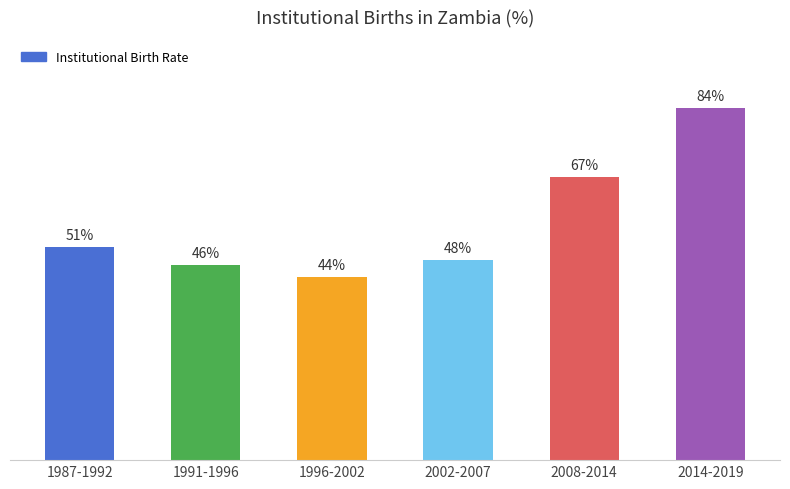

How many categories are shown in the chart?

6